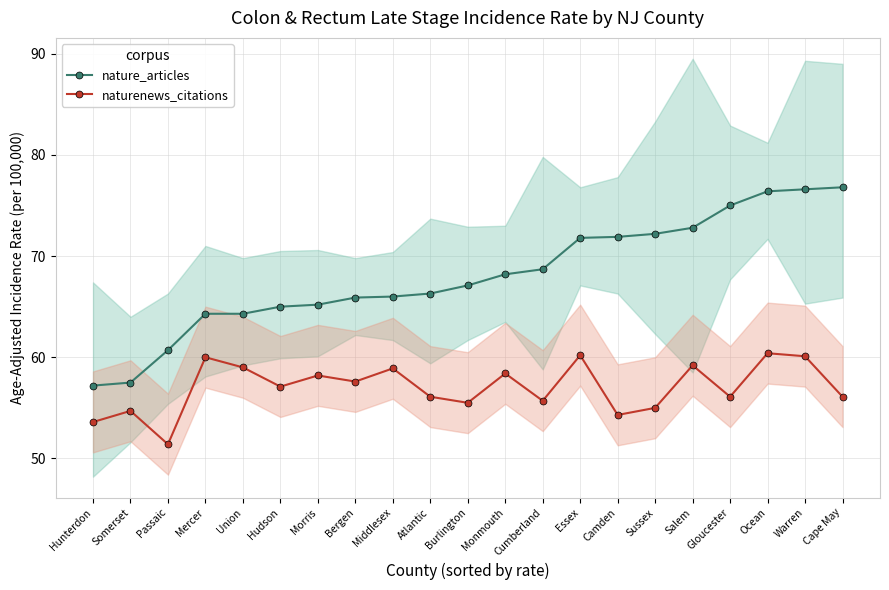

List the series in order of their overall mean, lowest first.

naturenews_citations, nature_articles